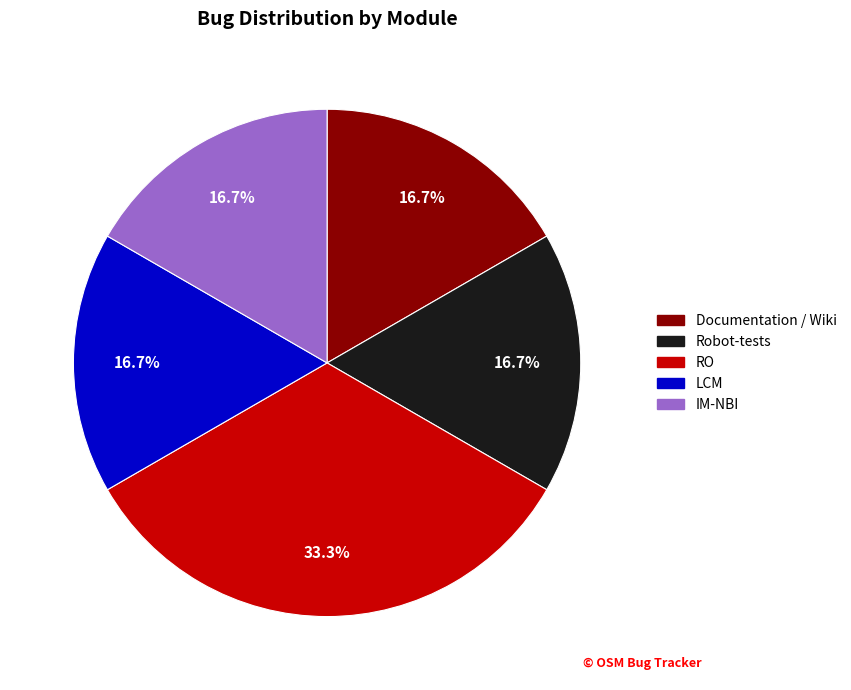

Does any single category account for the majority?

No